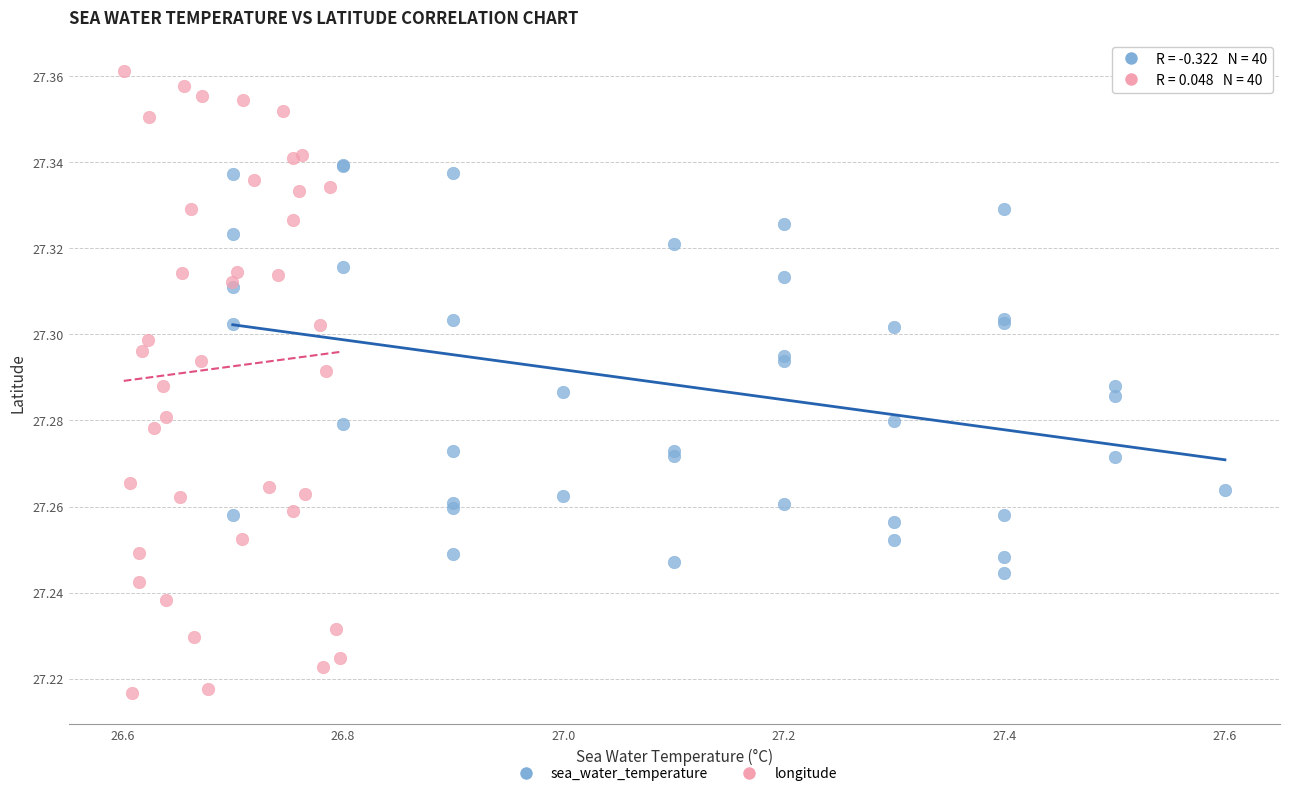

Which series contains the highest Y value?

longitude